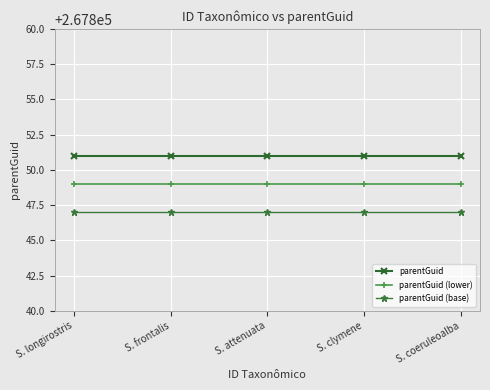

Which series has the largest total across all categories?

parentGuid